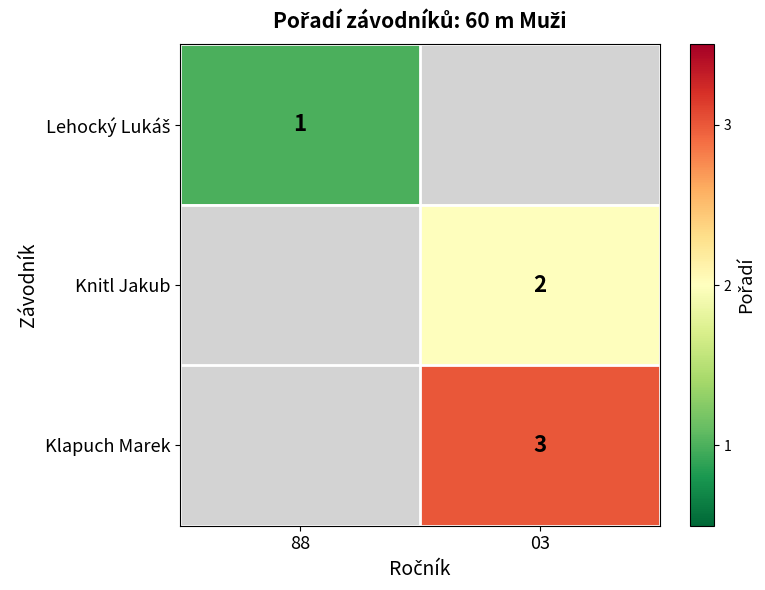

True or false: Klapuch Marek has a value of 5 at 03.

False